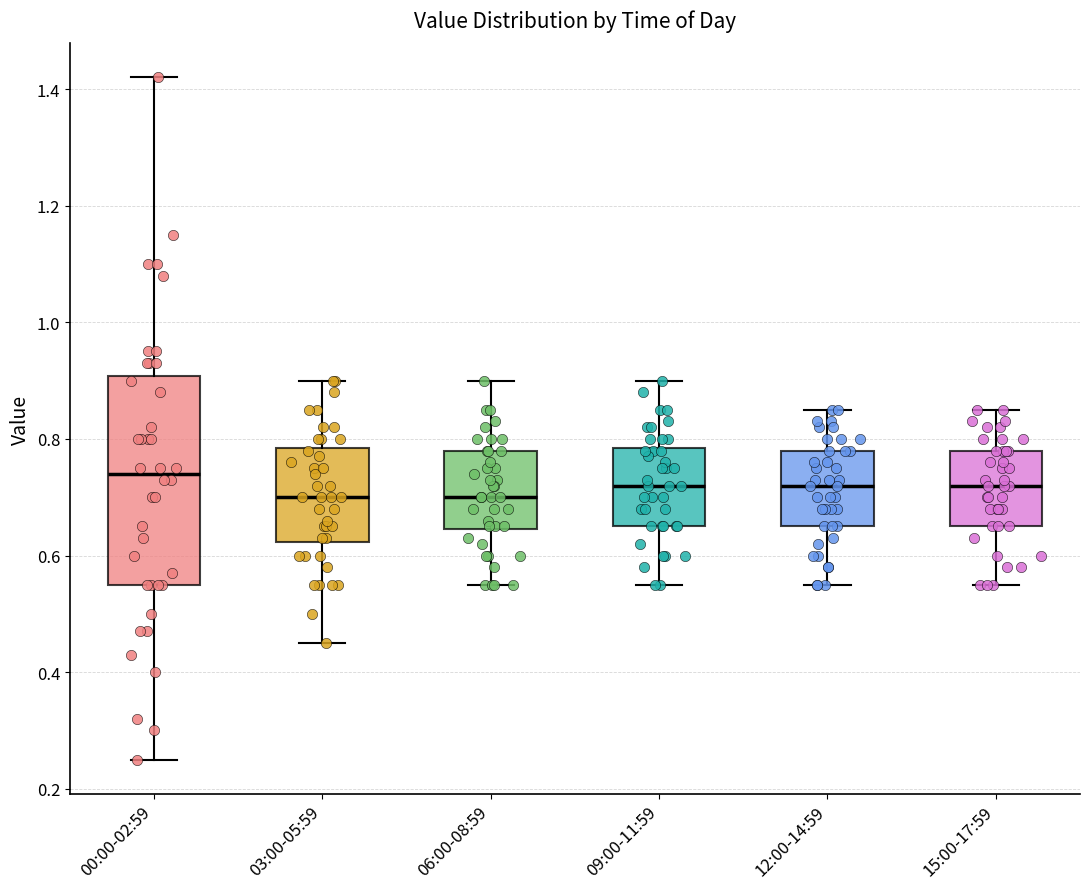

Comparing the boxes themselves (not the whiskers), which one is the tallest?

00:00-02:59